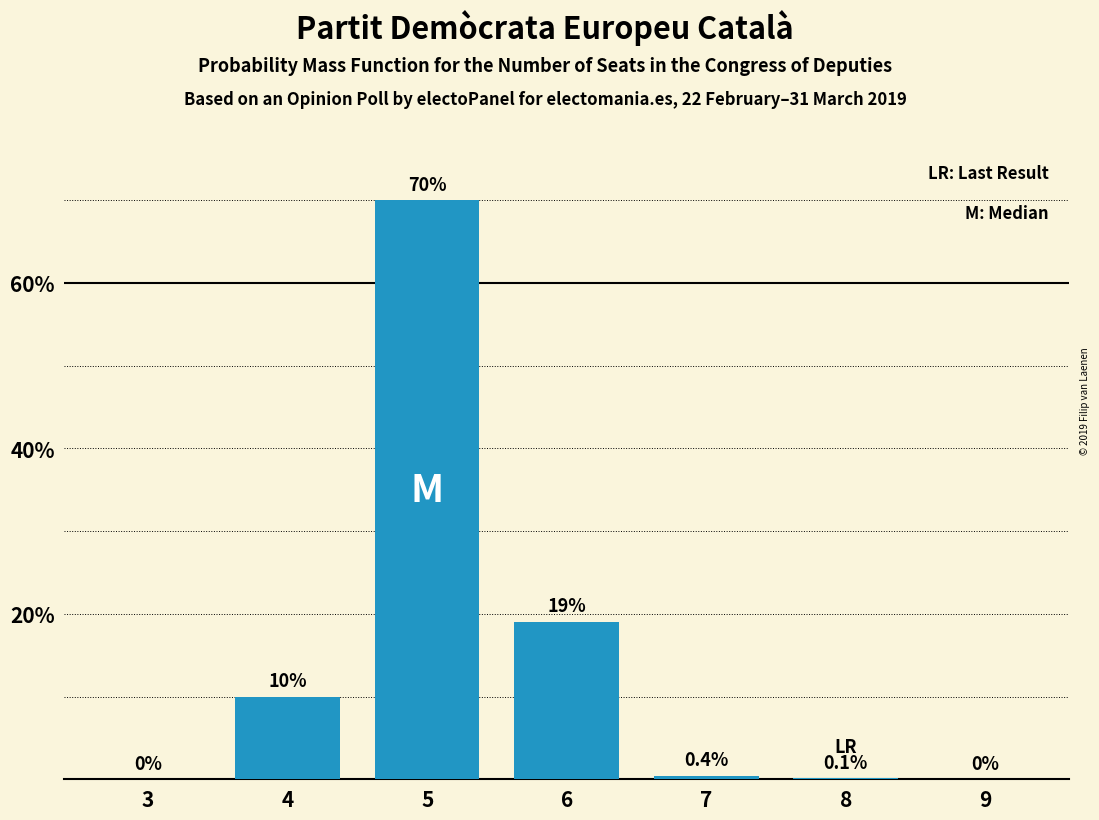

Reading right to left, transcribe all the data shown in this chart.

9=0.0	8=0.1	7=0.4	6=19.0	5=70.0	4=10.0	3=0.0